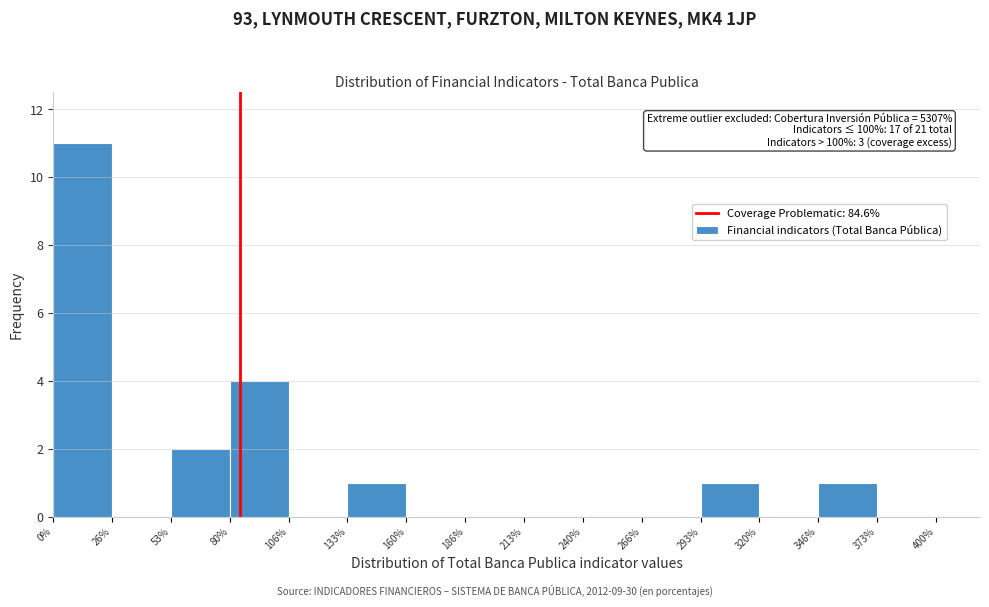

Over which range of the x-axis is the bar tallest?

0% to 26%